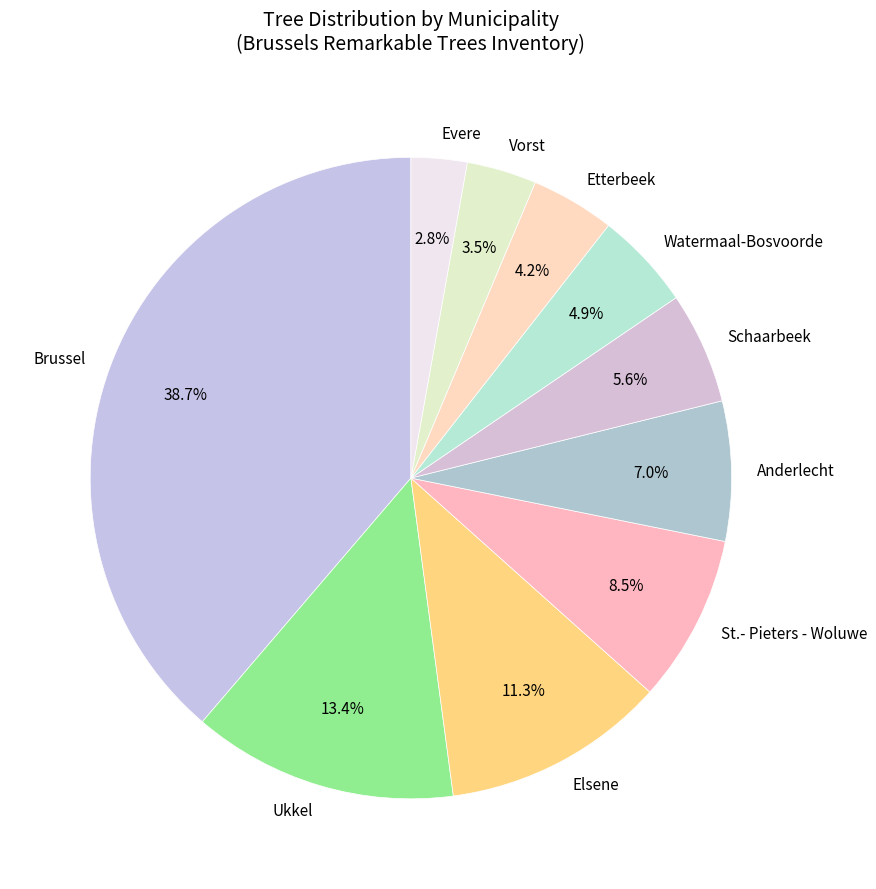

Rank the categories by value from lowest to highest.

Evere, Vorst, Etterbeek, Watermaal-Bosvoorde, Schaarbeek, Anderlecht, St.- Pieters - Woluwe, Elsene, Ukkel, Brussel